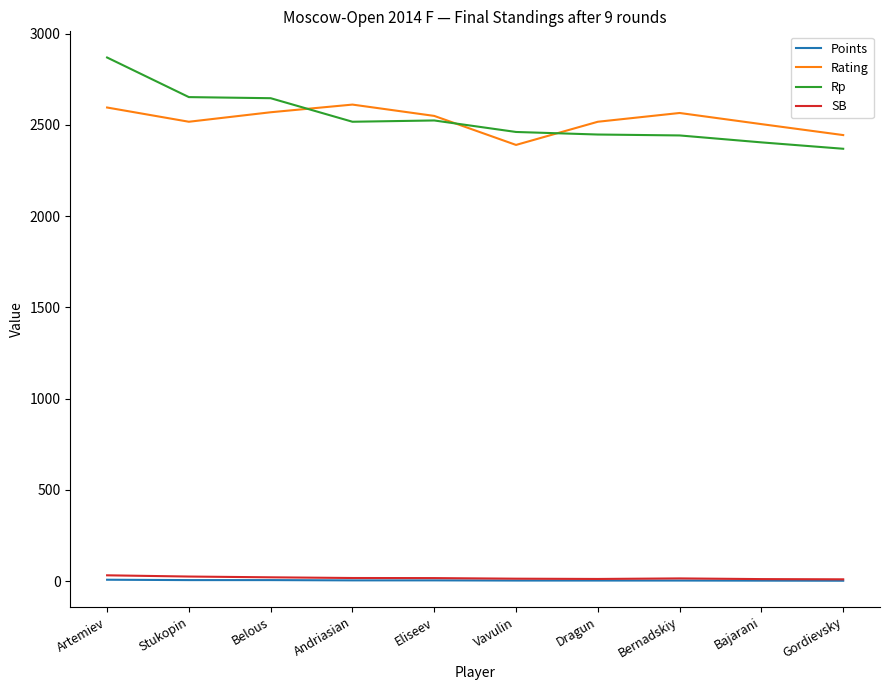

At which category is the sum across all series the highest?

Artemiev